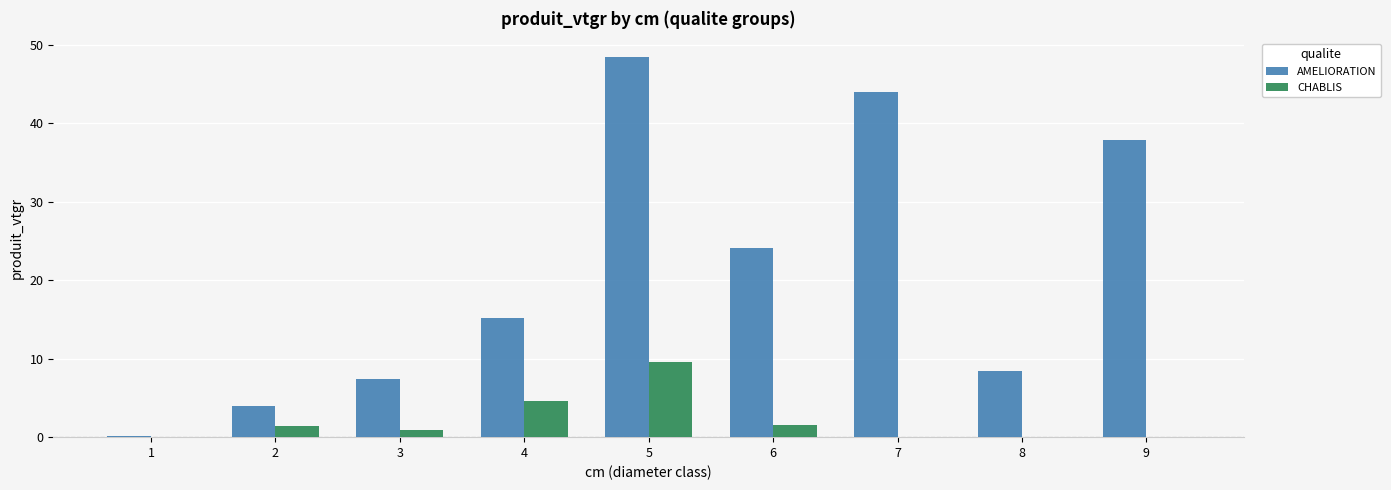

What is the sum of the CHABLIS values at 2 and 6?

3.0